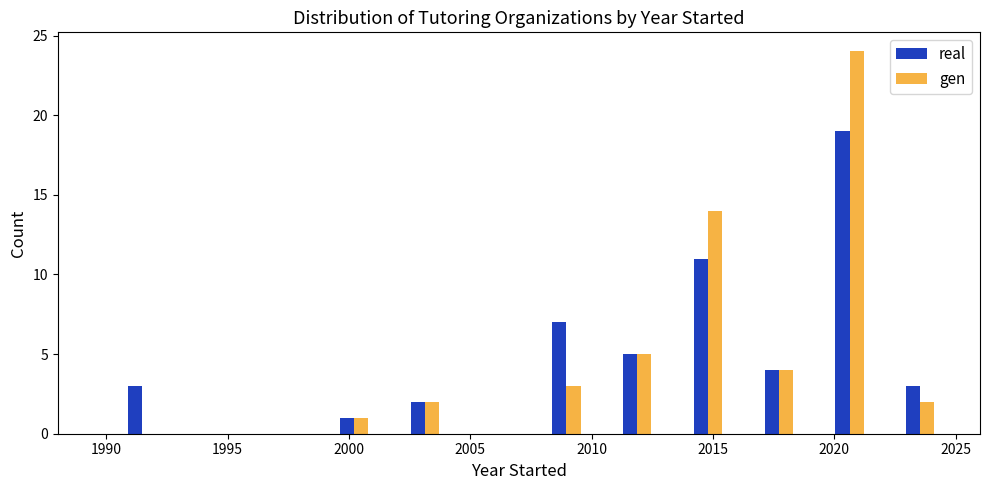

What is the height of the real bar covering 2013.5 to 2016.5 on the x-axis? Neither the bar edges nor the heights are printed on the chart, so give them approximately, as read against the axes.

11